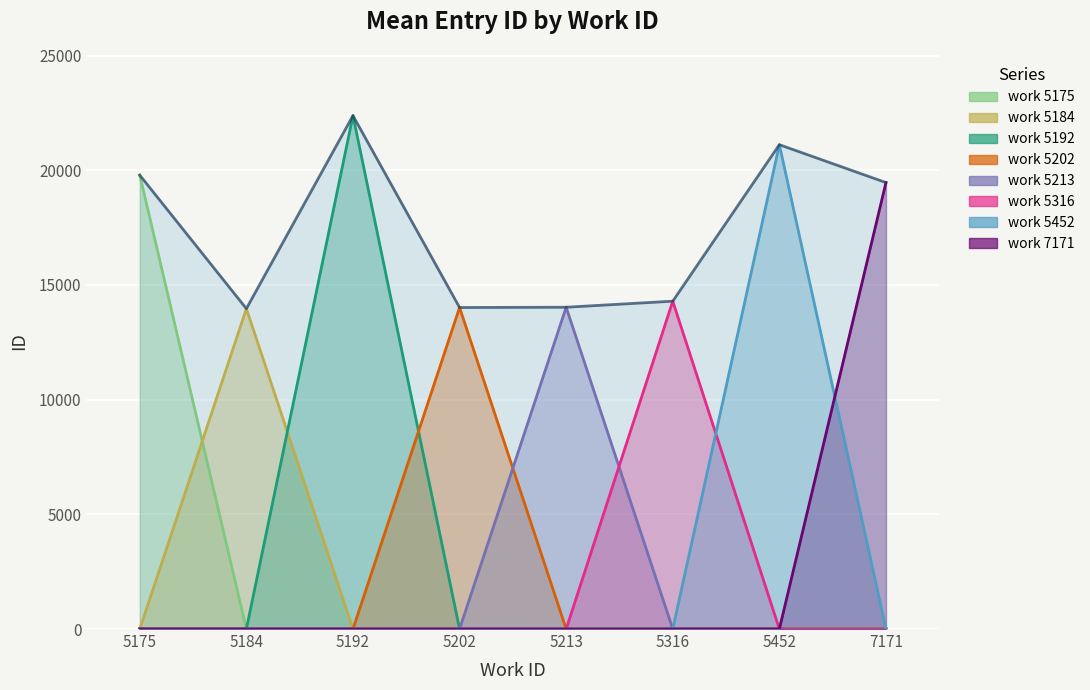

Rank the categories by value from highest to lowest.

5192, 5452, 5175, 7171, 5316, 5213, 5202, 5184